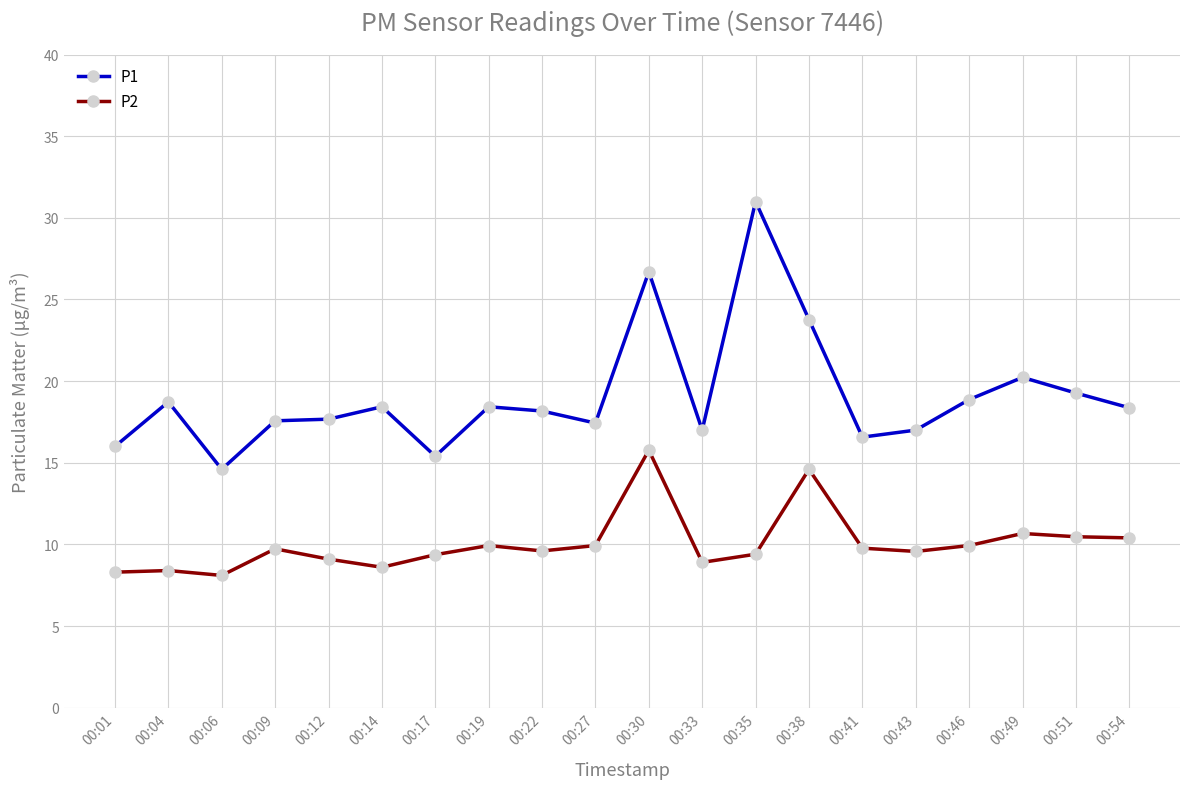

The P1 series shows 13.5 at 00:35. True or false?

False